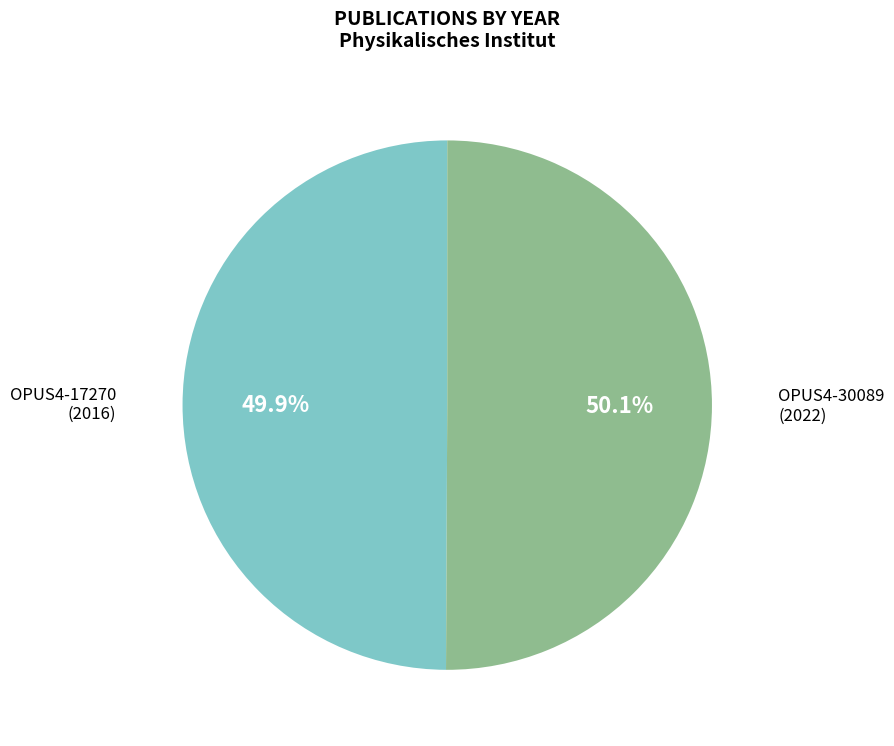

Does any single category account for the majority?

Yes